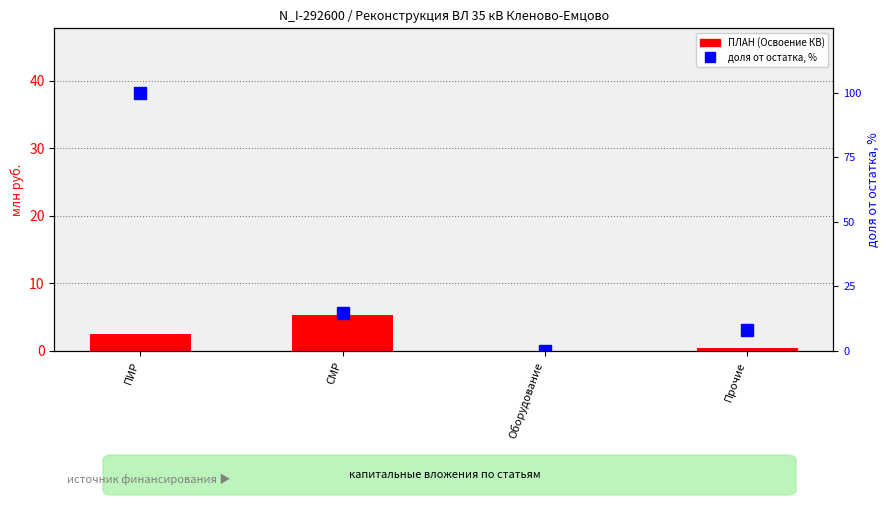

What is the spread (max minus min) of values at ПИР?

97.6